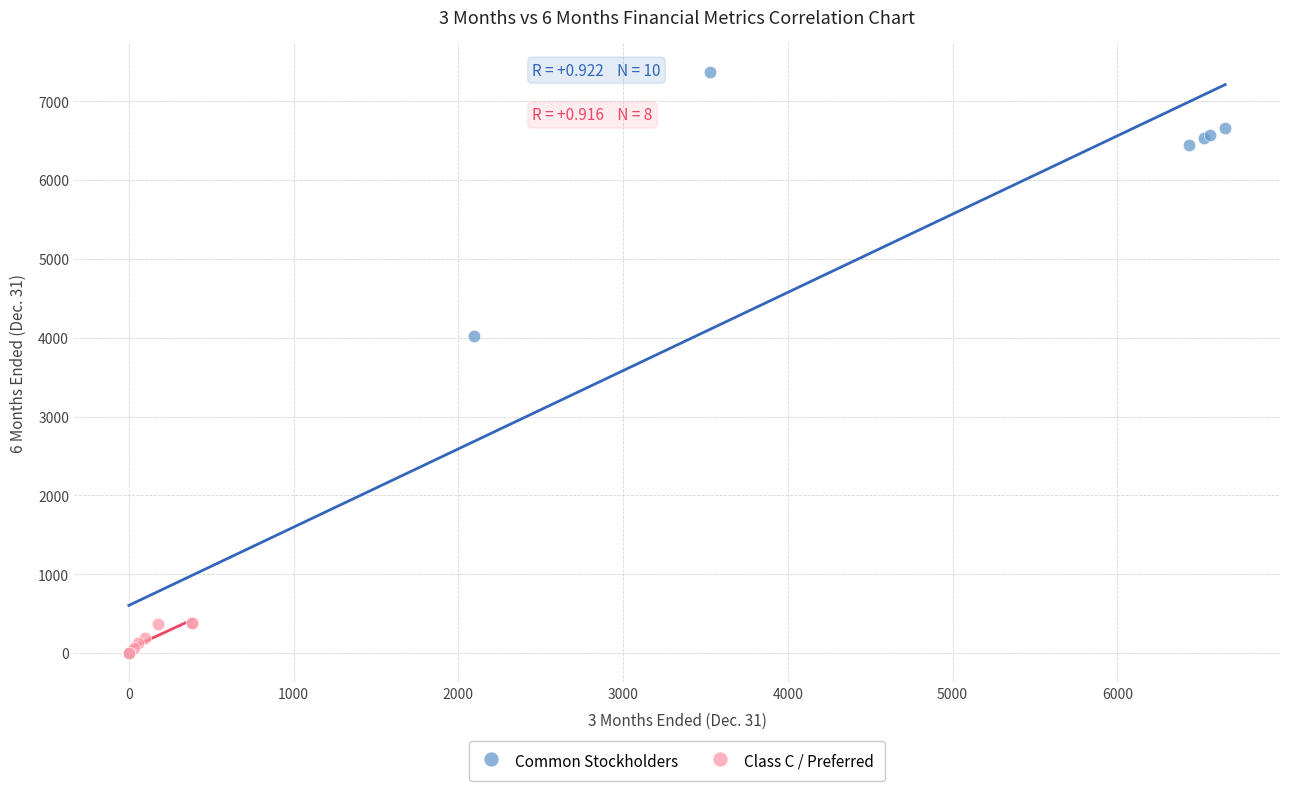

Which series contains the highest Y value?

Common Stockholders